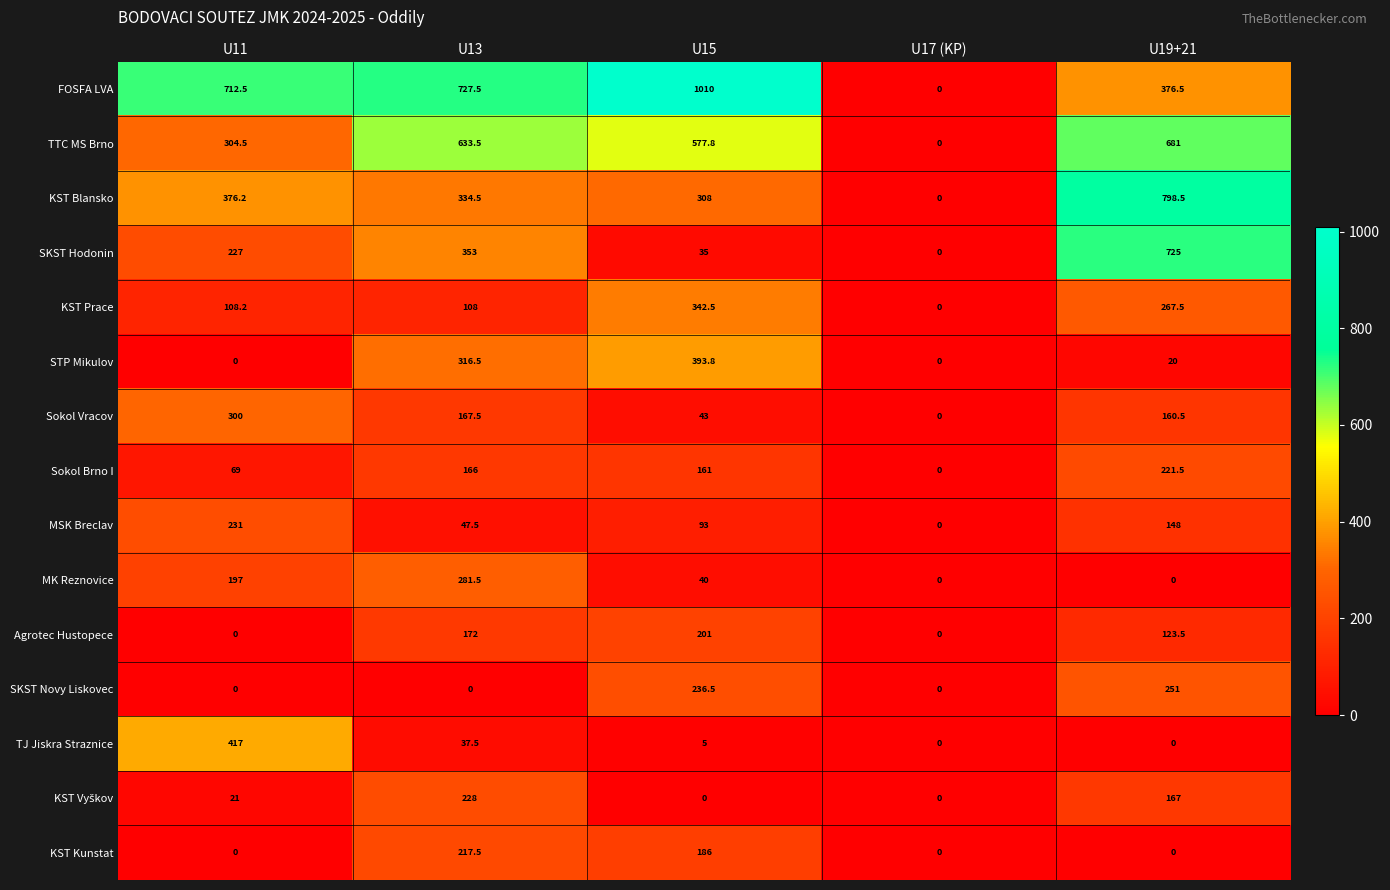

Which series changed the most between U11 and U17 (KP)?

FOSFA LVA